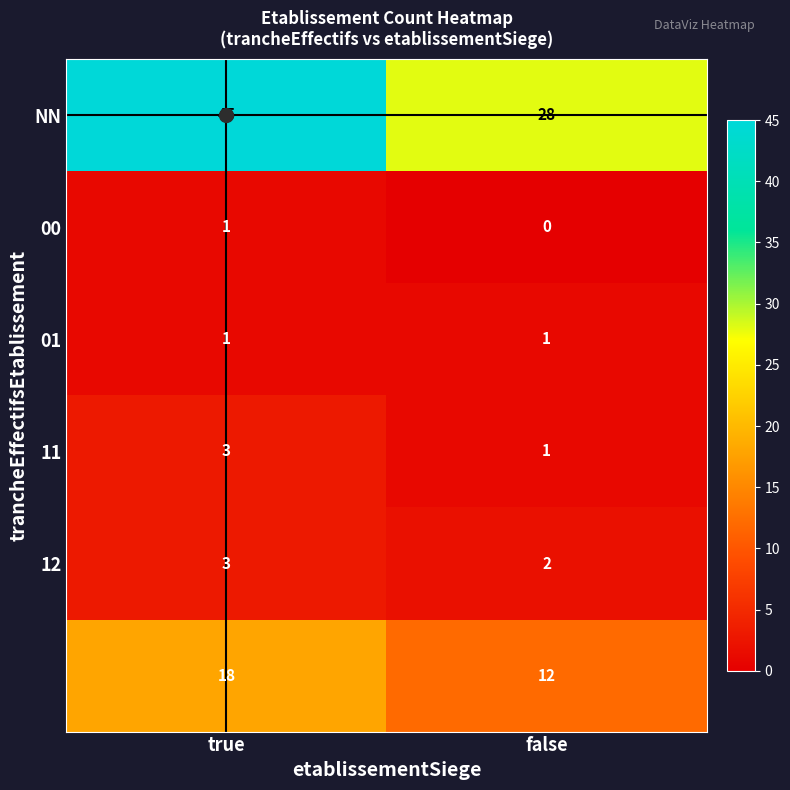

Which label corresponds to the largest value in the chart?

true